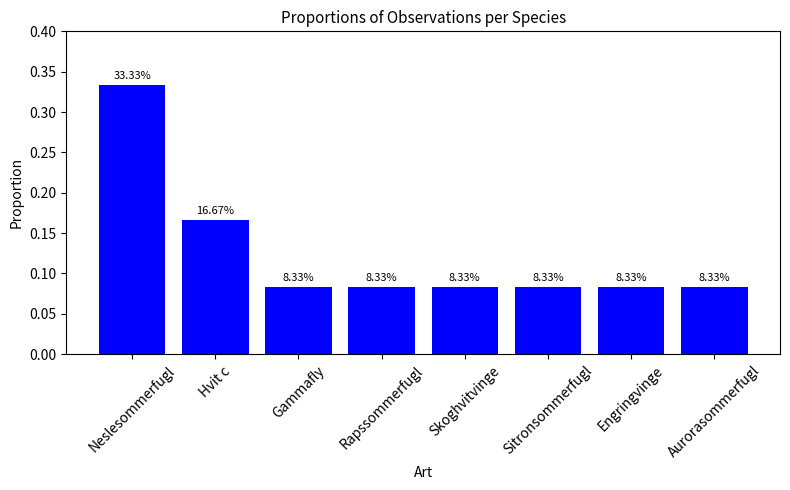

How many bars are there in total?

8